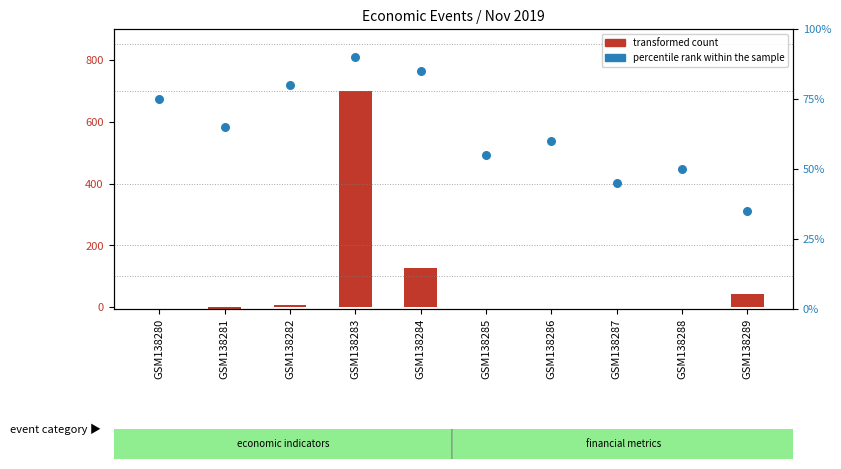

At which category is the sum across all series the highest?

GSM138283